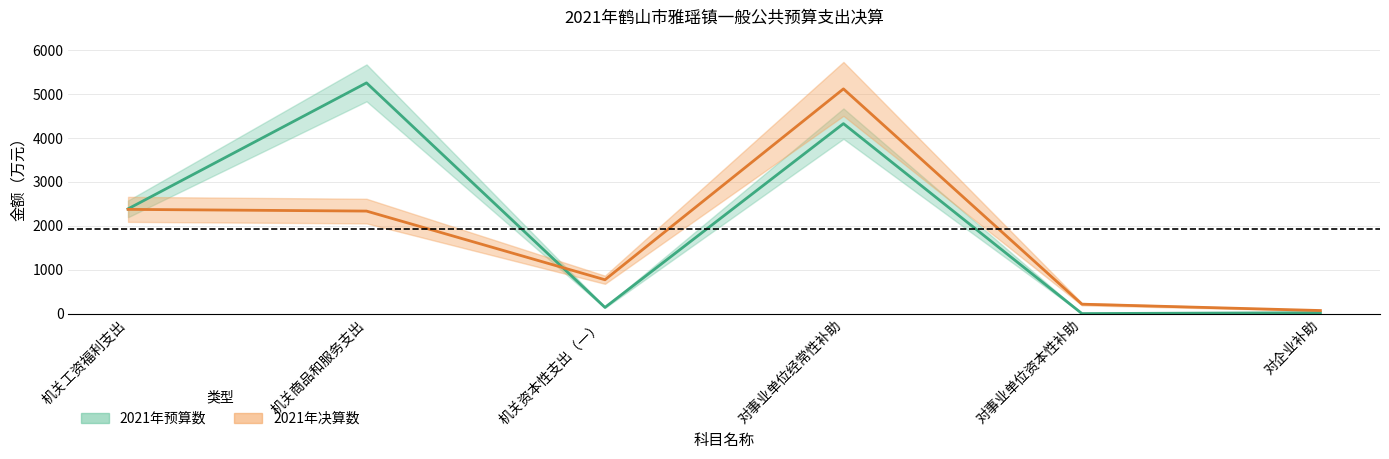

Which category has the lowest value in the 2021年预算数 series?

对事业单位资本性补助